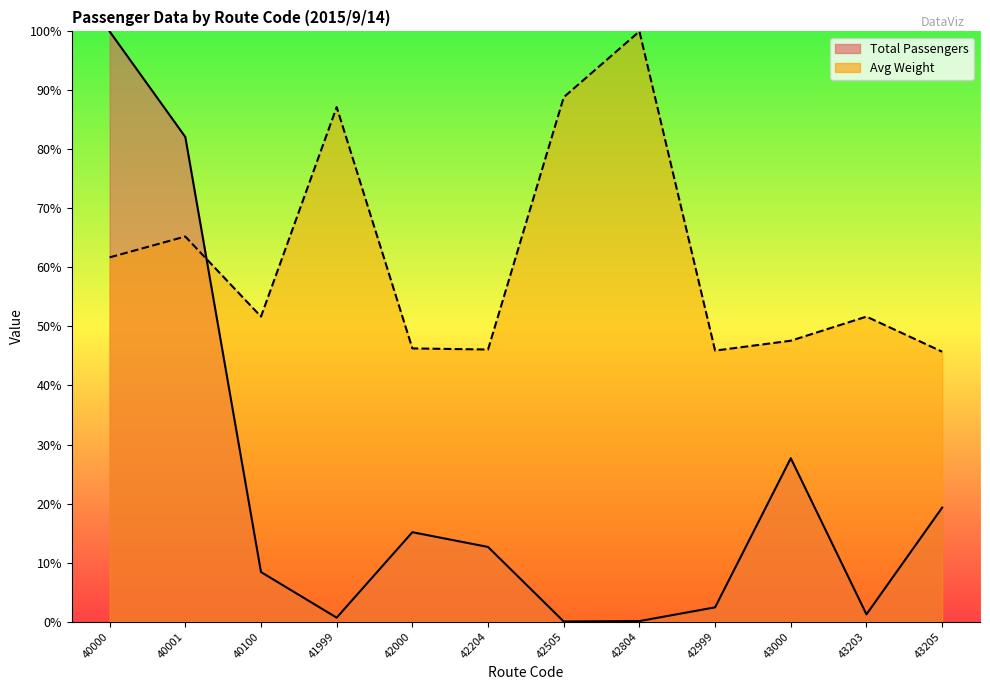

Where does the Avg Weight series first go above 51?

40000